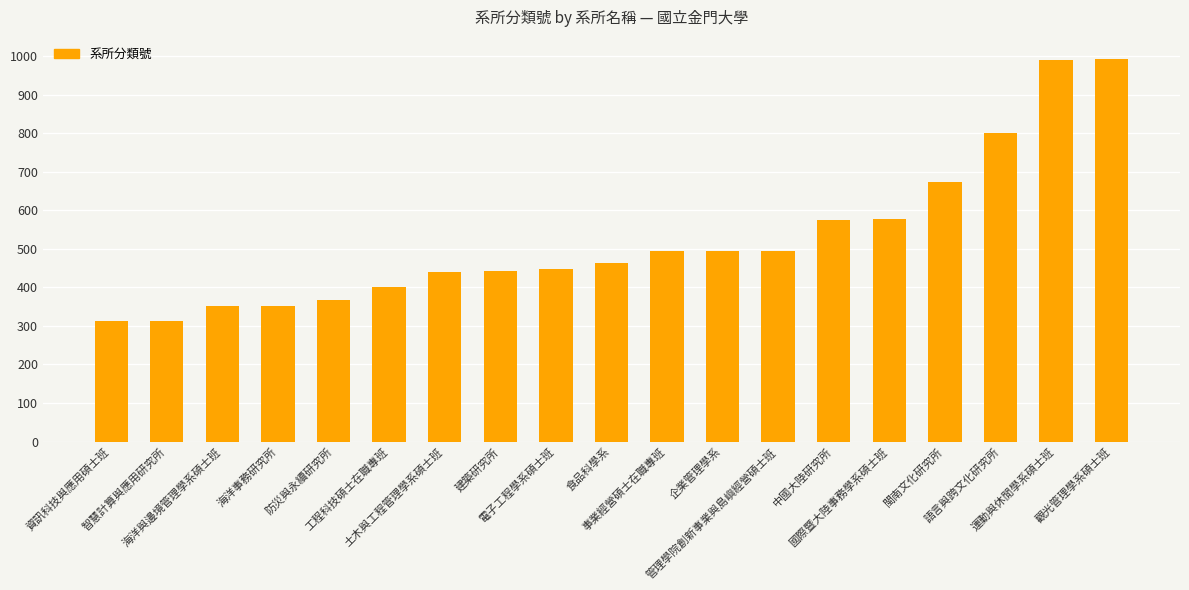

What is the difference between the values at 管理學院創新事業與島嶼經營碩士班 and 工程科技碩士在職專班?

93.8